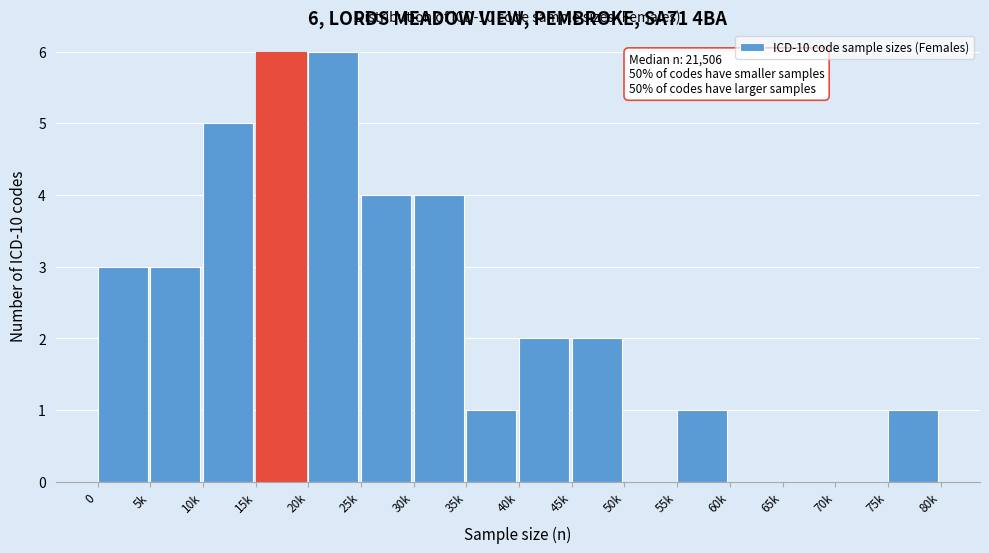

Reading left to right, transcribe all the data shown in this chart.

0=3	5k=3	10k=5	15k=6	20k=6	25k=4	30k=4	35k=1	40k=2	45k=2	50k=0	55k=1	60k=0	65k=0	70k=0	75k=1